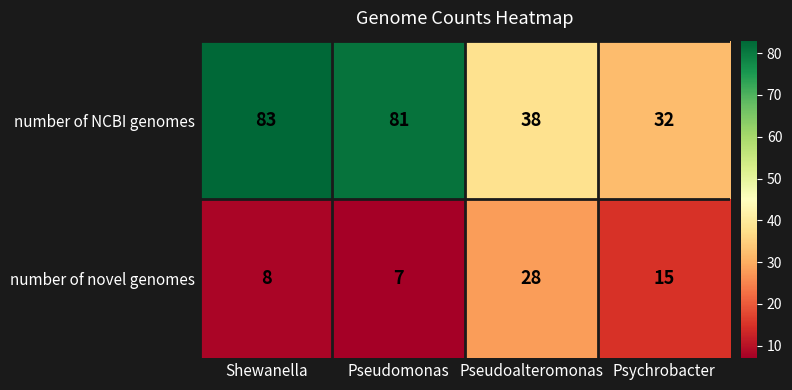

List the series in order of their overall mean, highest first.

number of NCBI genomes, number of novel genomes